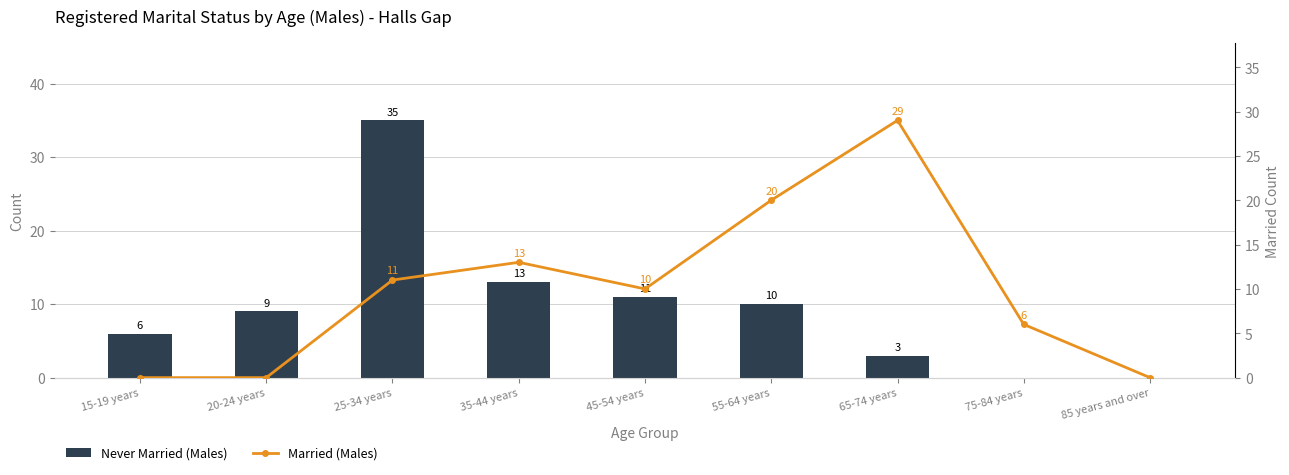

What is the sum of the Never Married (Males) values at 75-84 years and 65-74 years?

3